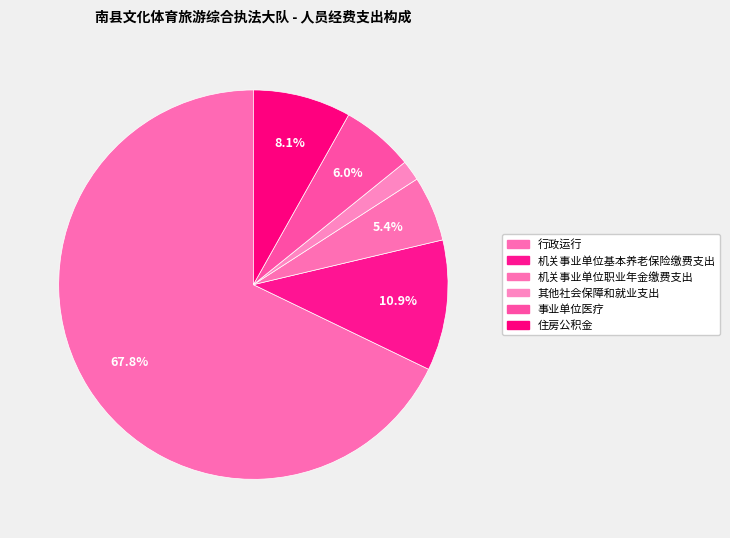

What percentage is the 事业单位医疗 slice, to the nearest percent?

6%